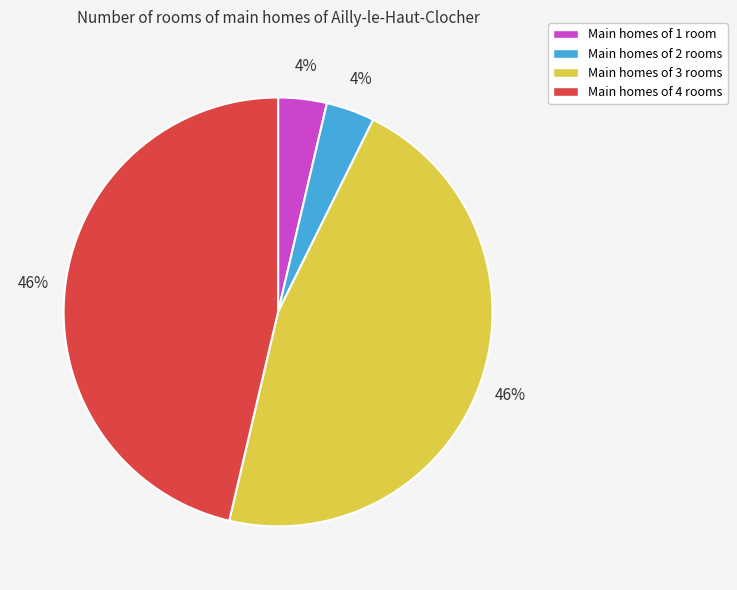

Is there any slice that represents more than half of the pie?

No